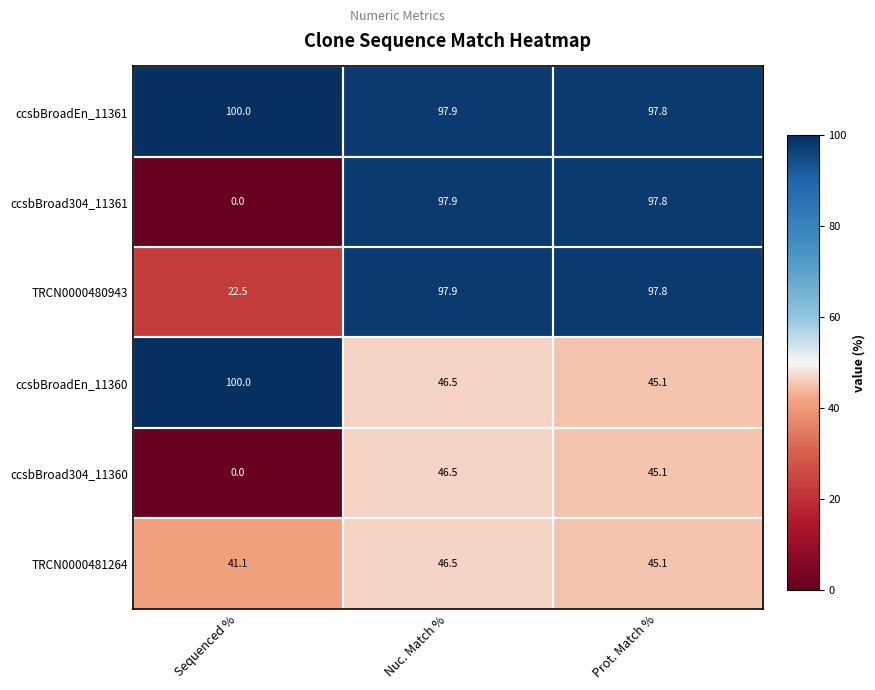

Is it true that ccsbBroadEn_11361 equals 97.8 at Prot. Match %?

True